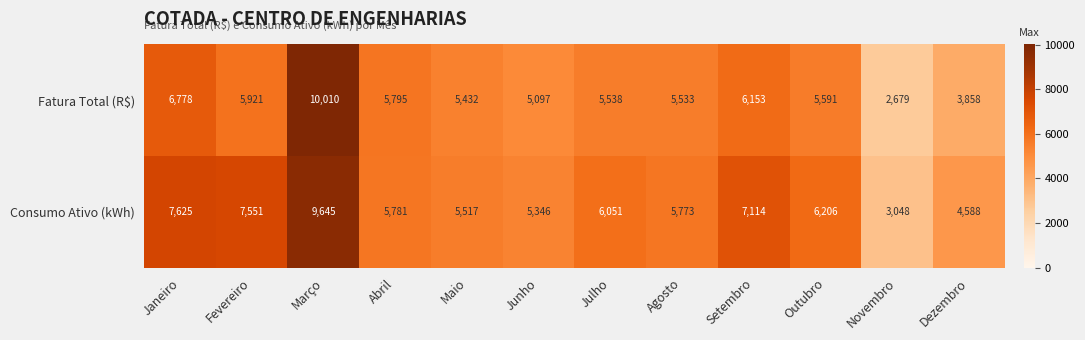

At Dezembro, list the series in order from largest to smallest.

Consumo Ativo (kWh), Fatura Total (R$)